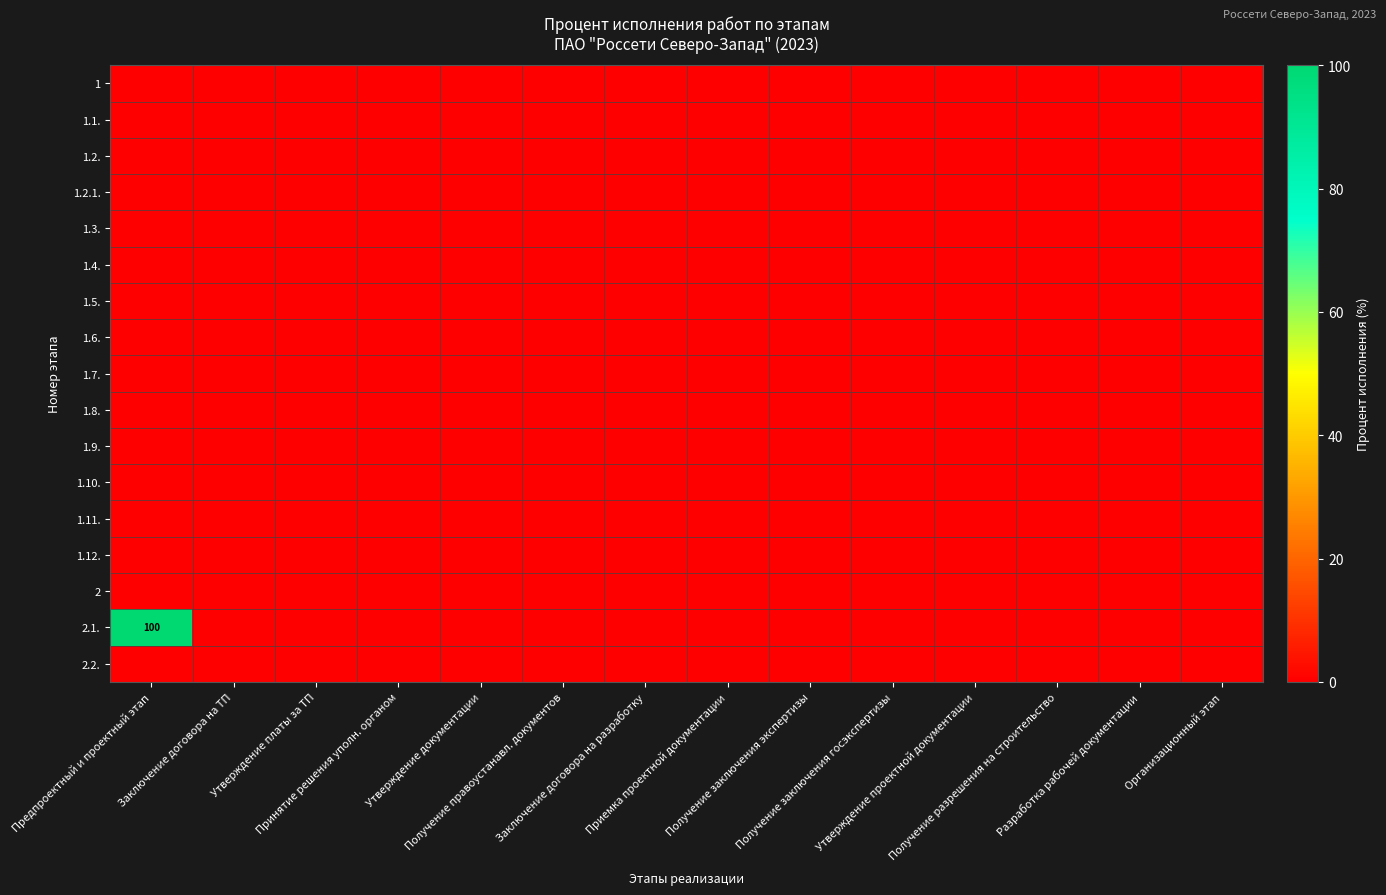

Between Утверждение проектной документации and Разработка рабочей документации, which series saw the biggest shift?

1